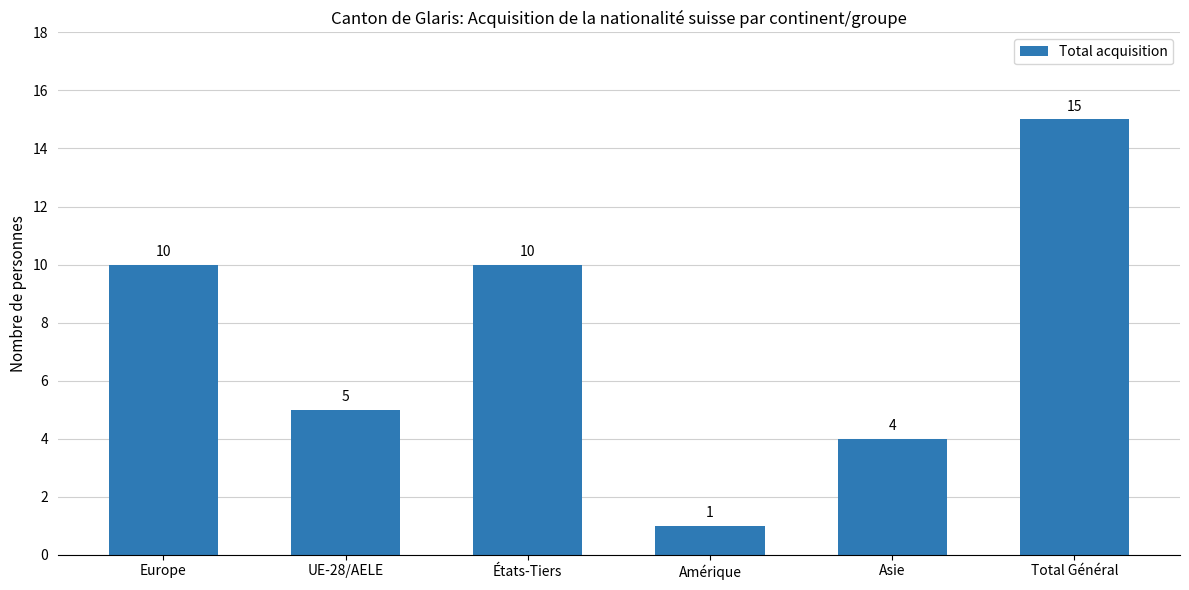

Between Amérique and Total Général, which is larger?

Total Général